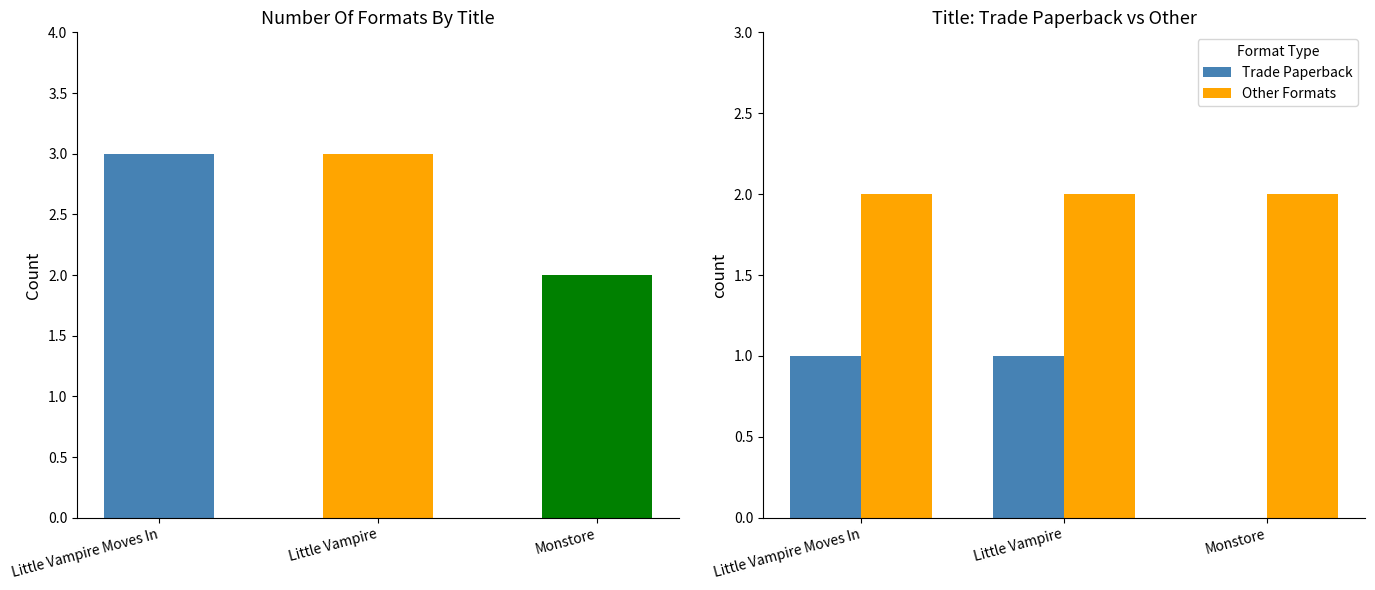

The Other Formats series shows 3 at Little Vampire Moves In. True or false?

False